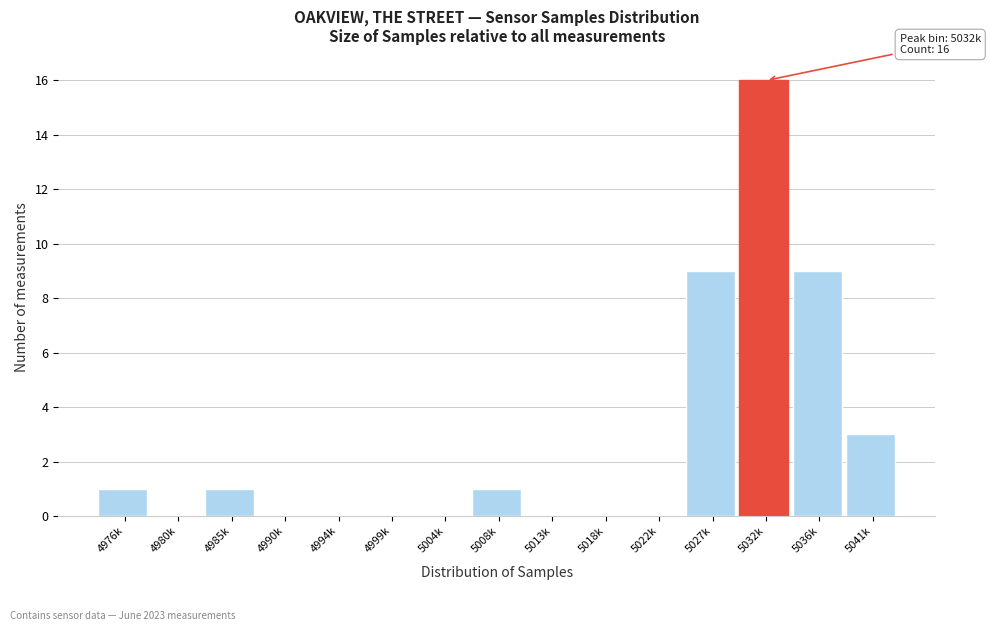

Reading right to left, extract all data points from this chart.

5041k=3	5036k=9	5032k=16	5027k=9	5022k=0	5018k=0	5013k=0	5008k=1	5004k=0	4999k=0	4994k=0	4990k=0	4985k=1	4980k=0	4976k=1